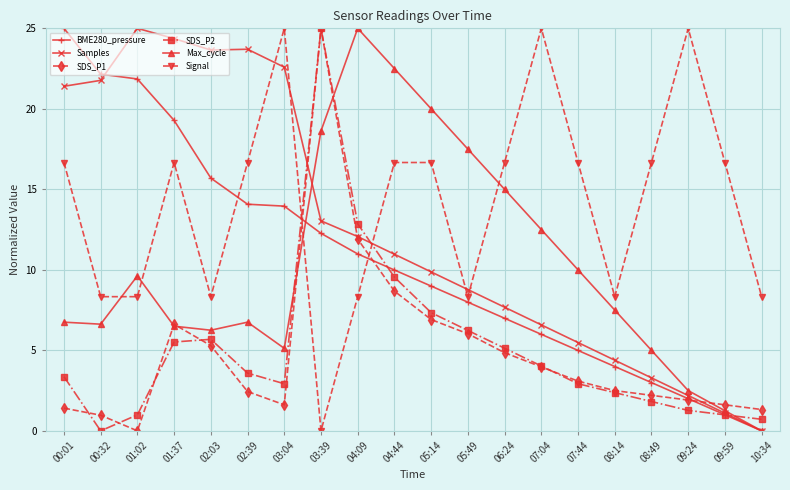

At which category is the sum across all series the highest?

03:39